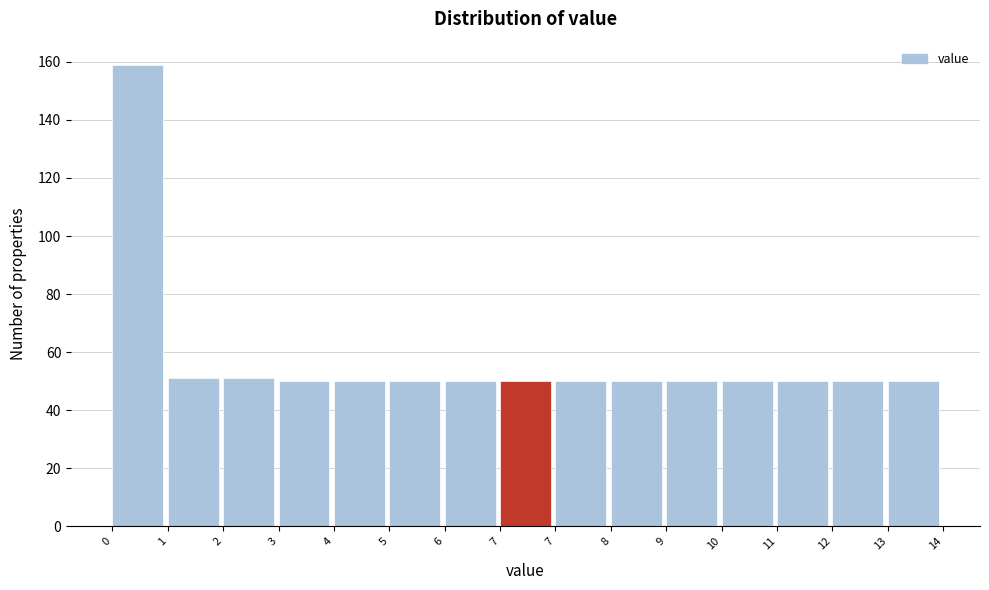

How many distinct data groups are displayed?

1